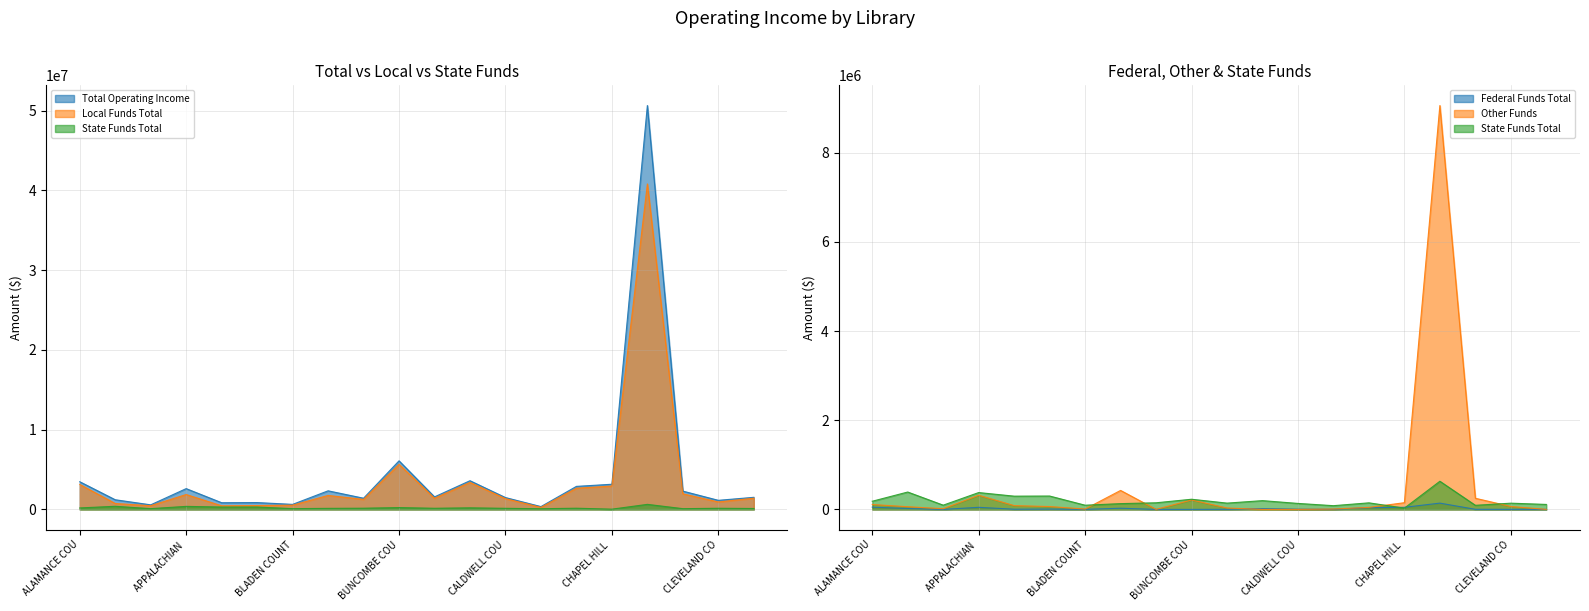

What is the label of the 18th point from the right?

ALEXANDER COUNTY LIBRARY